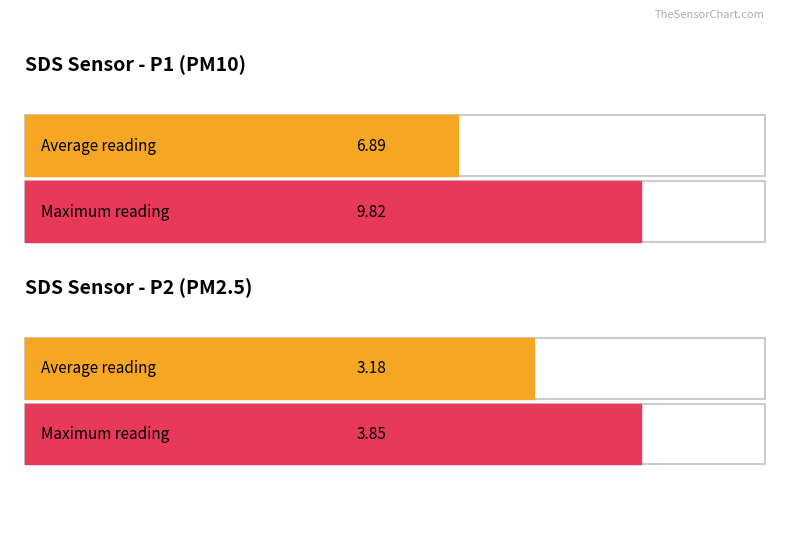

List the series in order of their overall mean, highest first.

SDS_P1, SDS_P2